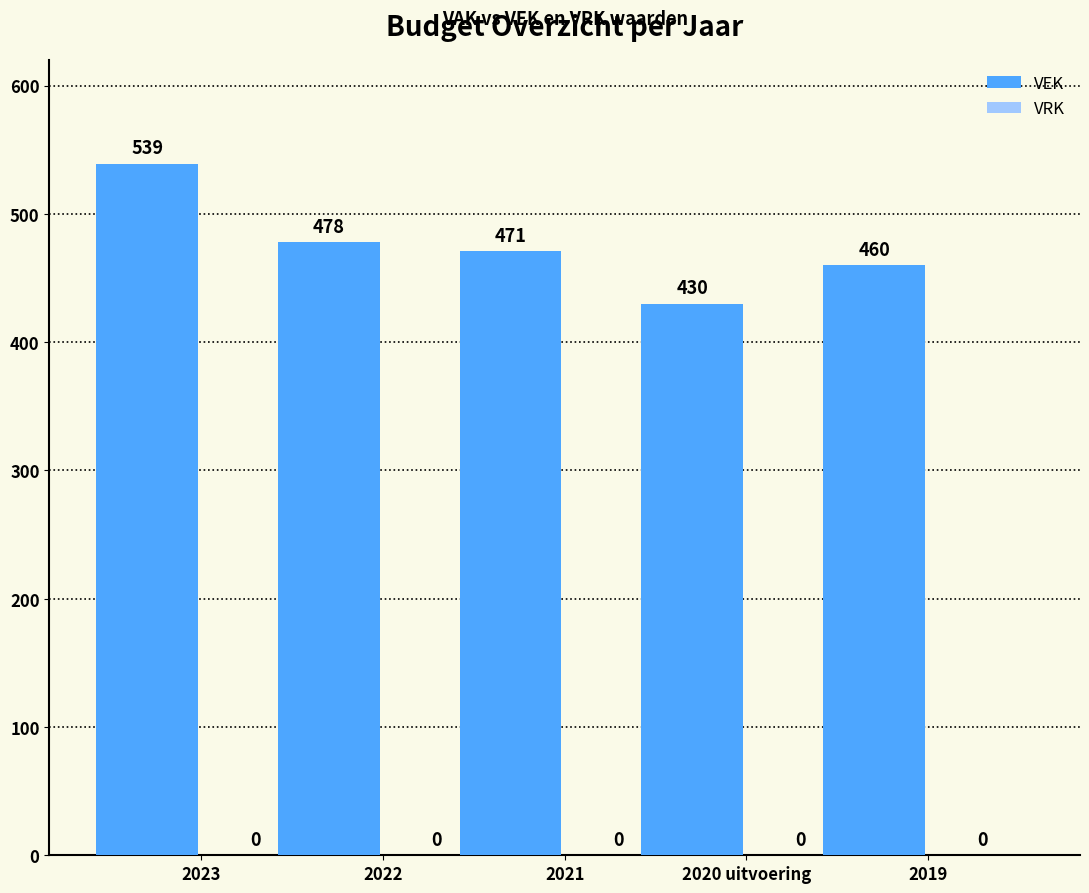

Reading right to left, what are all the values shown in this chart?

460	430	471	478	539